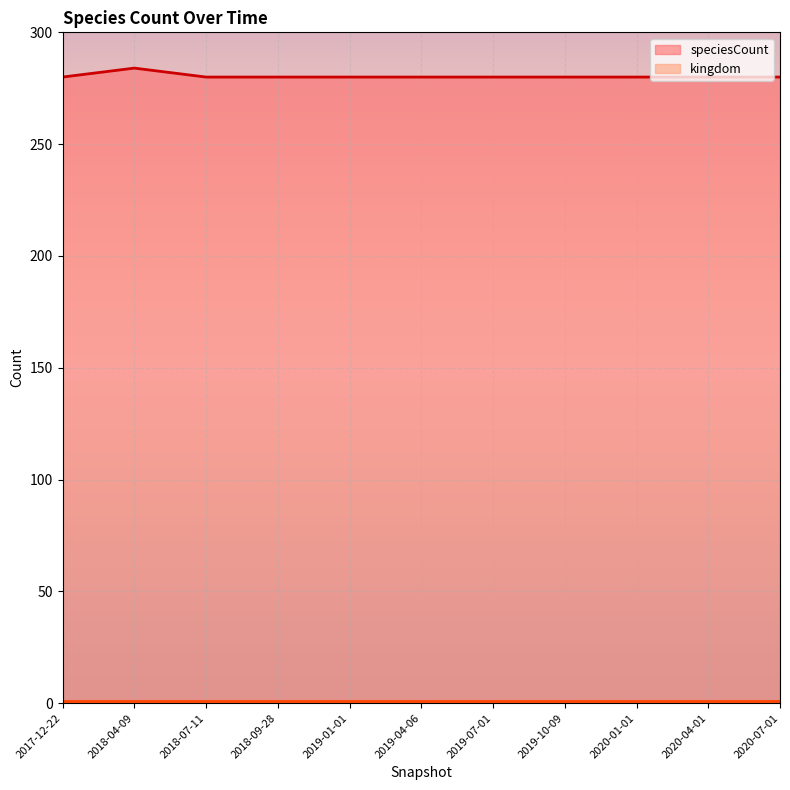

How many lines are shown in the chart?

2